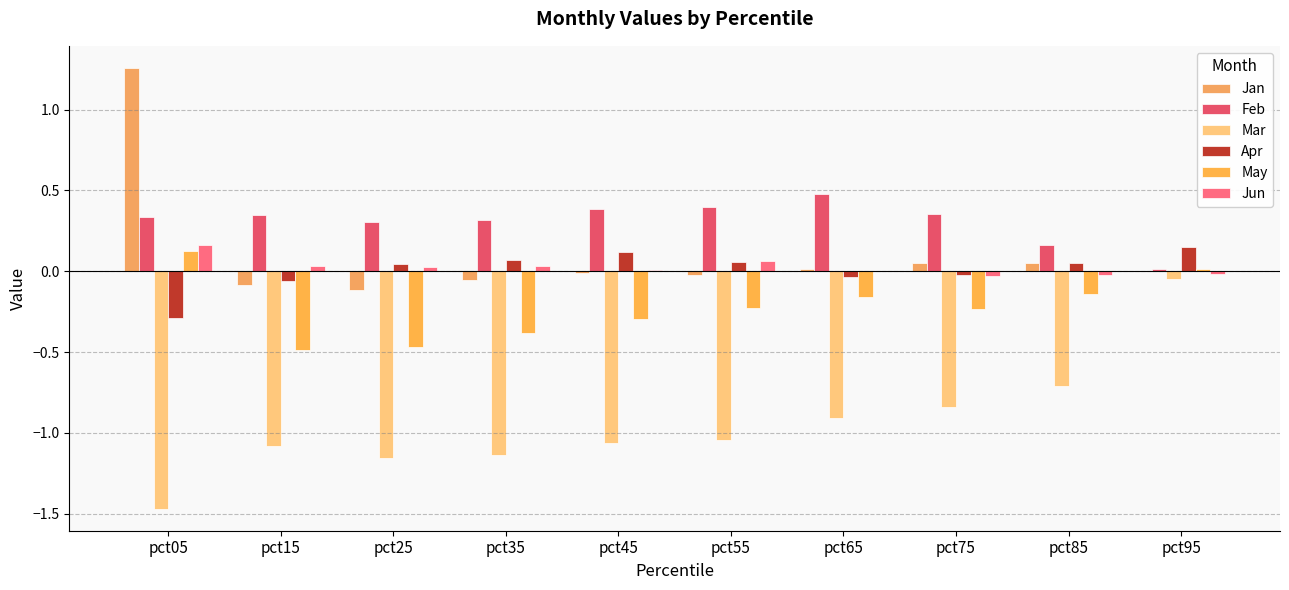

At which label is Apr closest to 0?

pct75